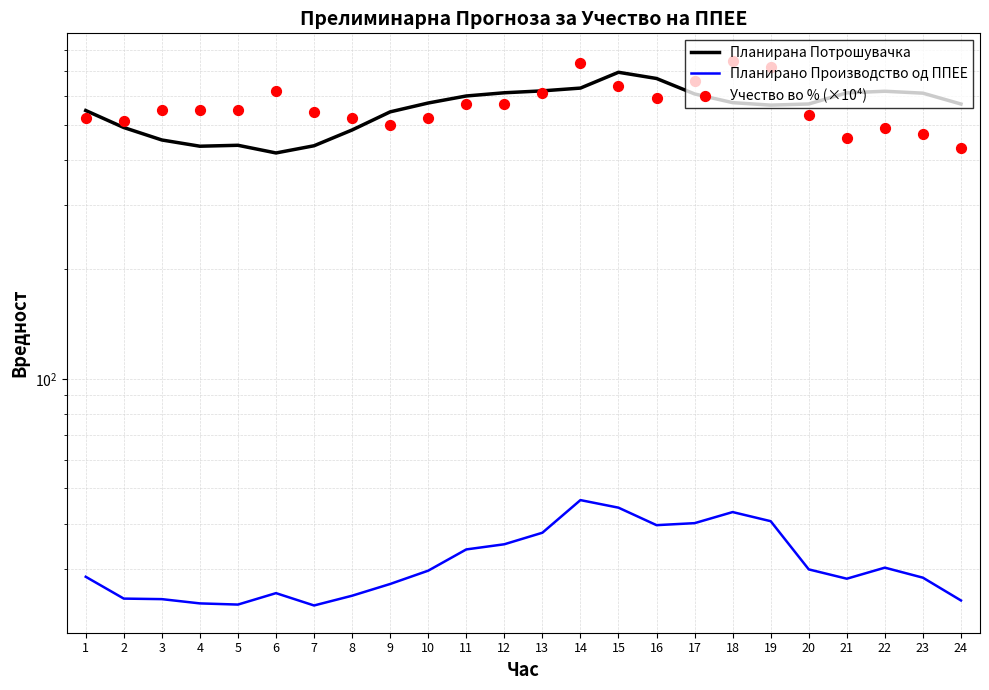

At which category is the sum across all series the highest?

14